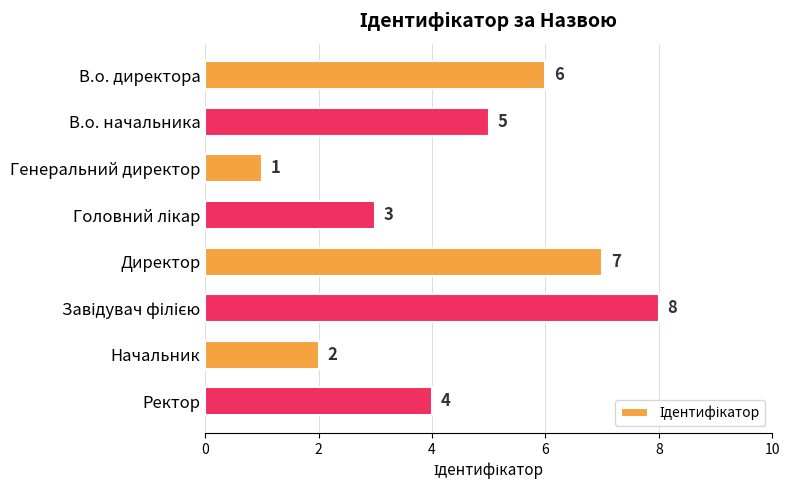

True or false: the data shows 5 at Ректор.

False